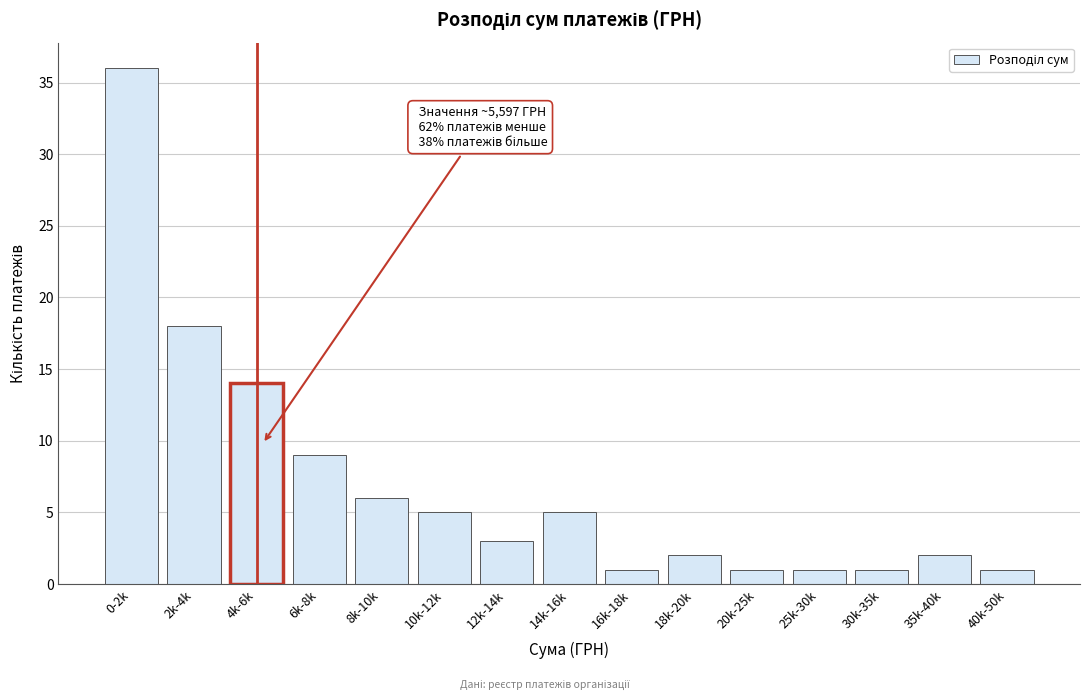

Reading left to right, transcribe all the data shown in this chart.

0-2k=36	2k-4k=18	4k-6k=14	6k-8k=9	8k-10k=6	10k-12k=5	12k-14k=3	14k-16k=5	16k-18k=1	18k-20k=2	20k-25k=1	25k-30k=1	30k-35k=1	35k-40k=2	40k-50k=1